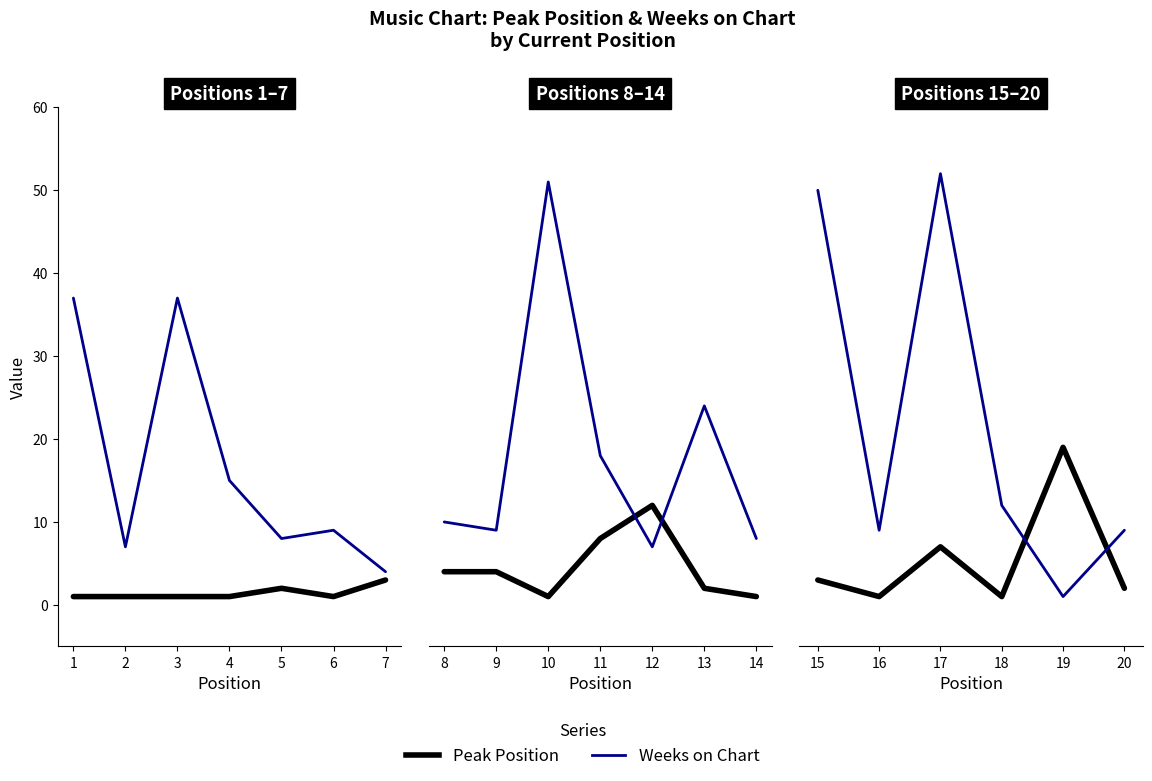

How many distinct data groups are displayed?

2